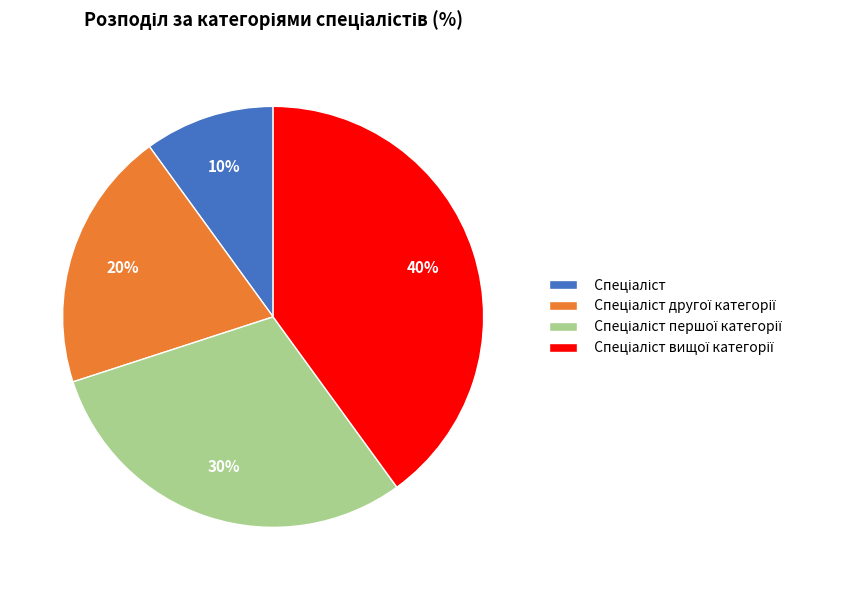

Does any single category account for the majority?

No